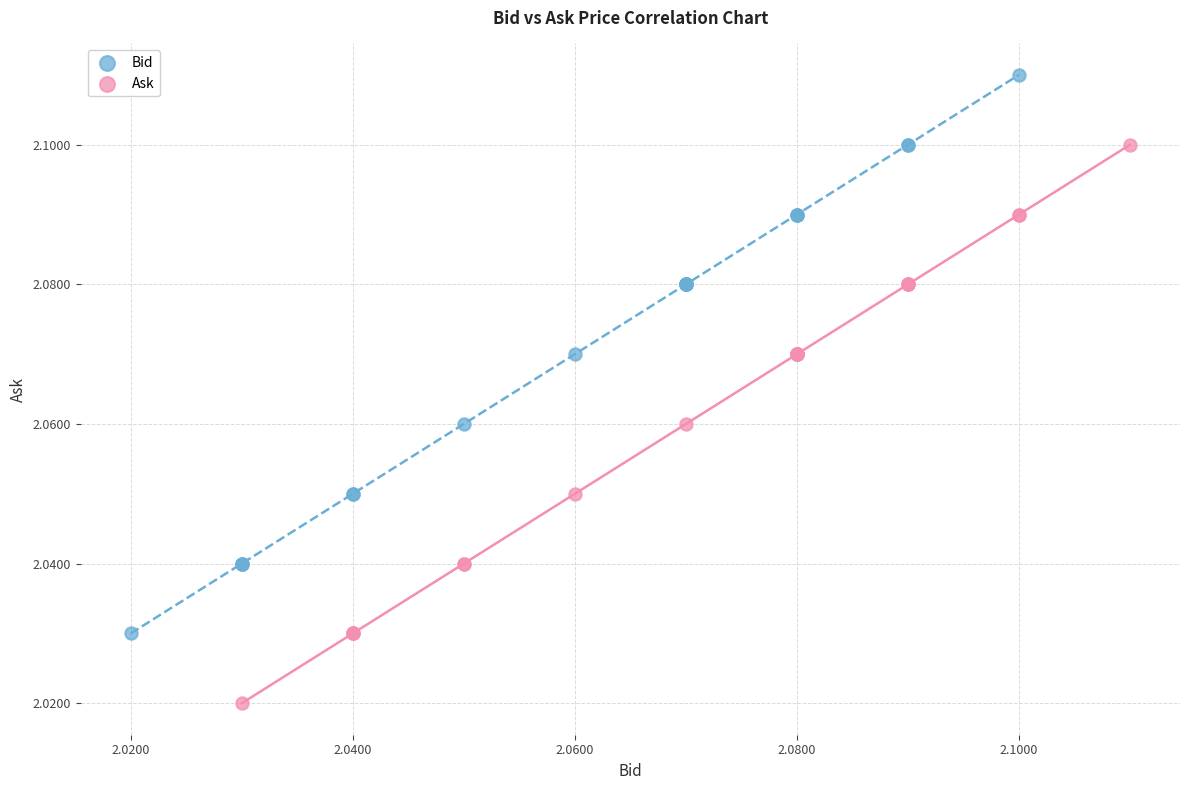

Which series contains the lowest Y value?

Ask